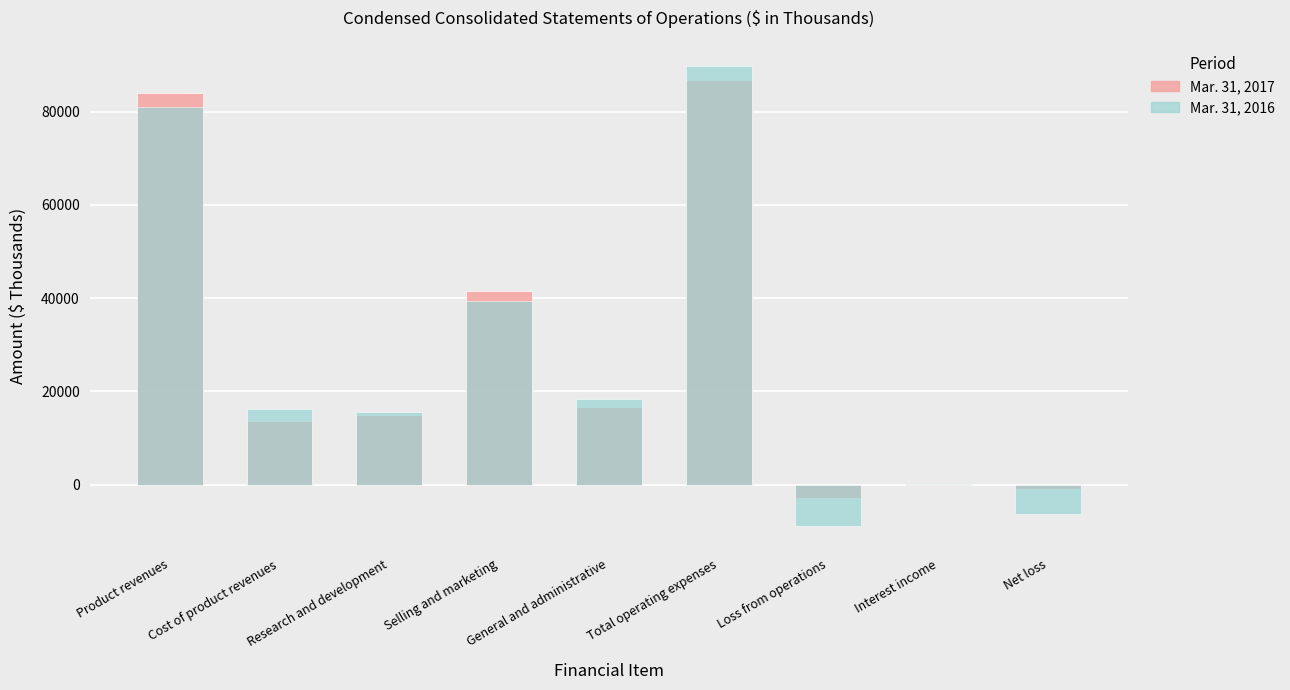

Which category has the lowest value across all series?

Loss from operations